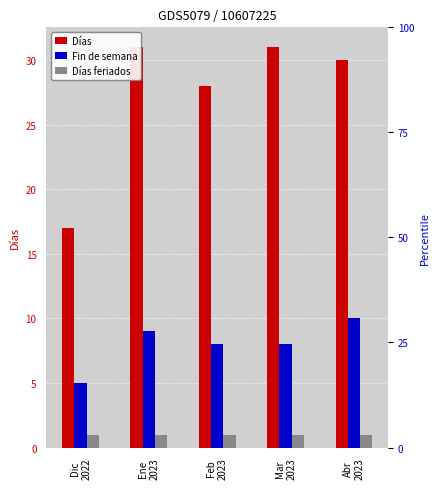

Reading right to left, what are all the values shown in this chart?

Días: 30	31	28	31	17
Fin de semana: 10	8	8	9	5
Días feriados: 1	1	1	1	1